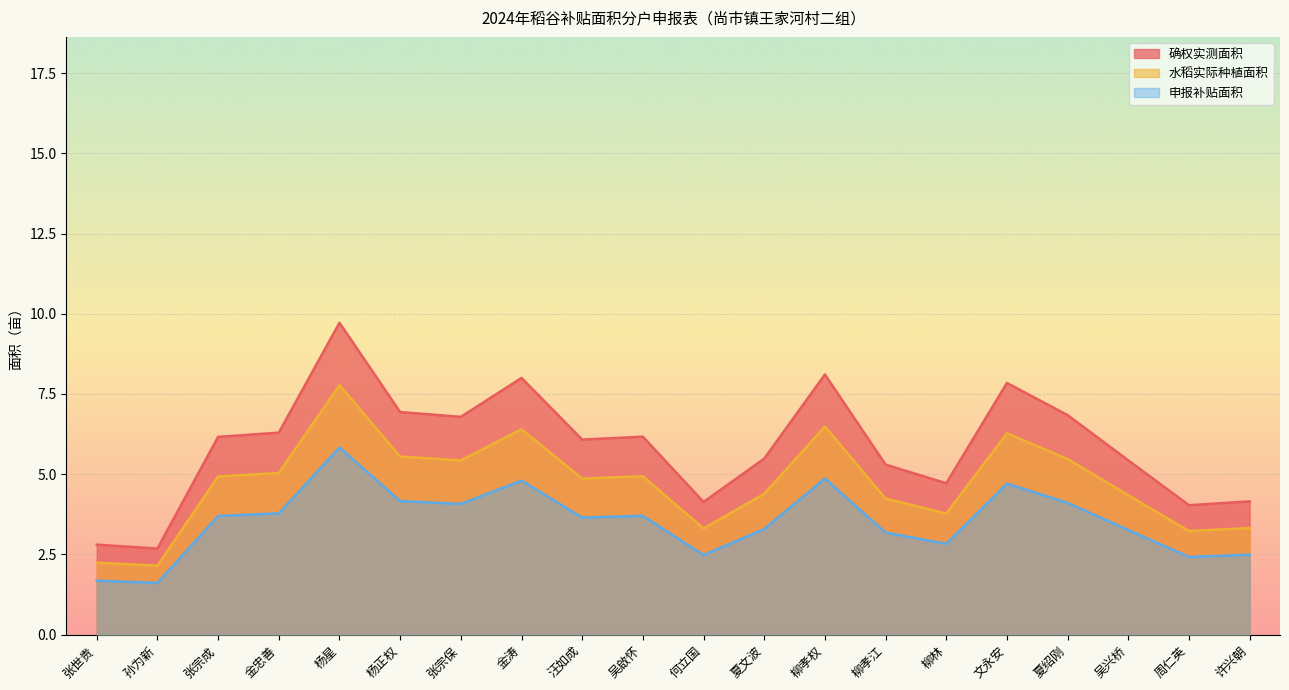

True or false: 水稻实际种植面积 and 确权实测面积 intersect in this chart.

False